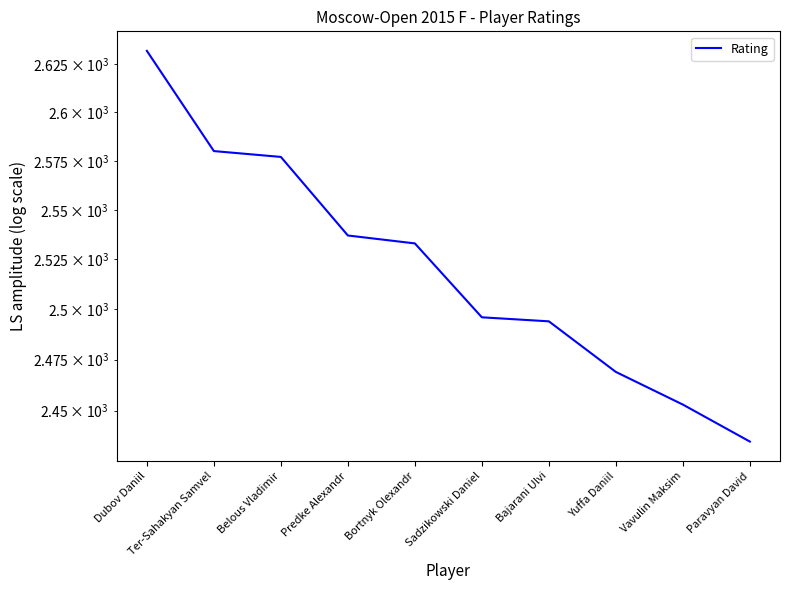

Between Dubov Daniil and Belous Vladimir, which is larger?

Dubov Daniil